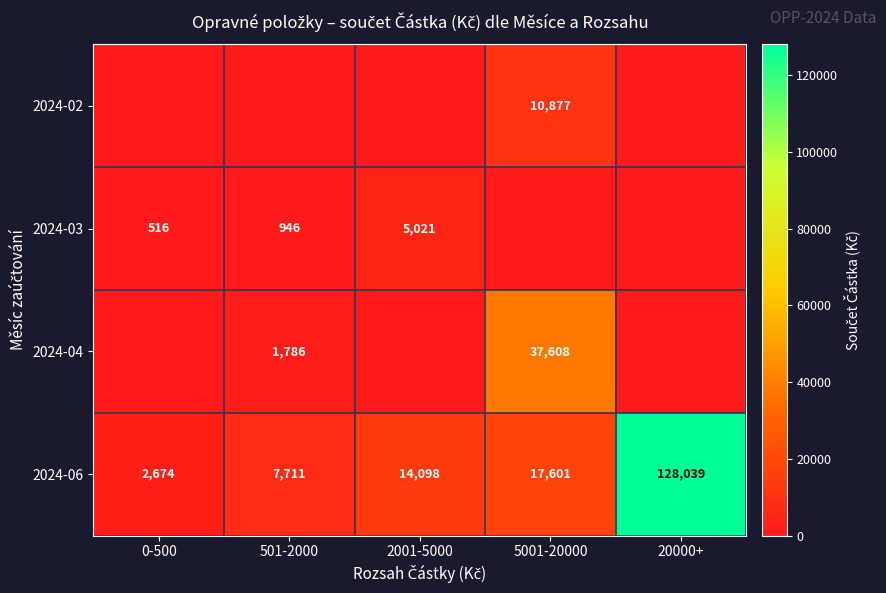

What value does the 2024-06 series have at 0-500, to the nearest 100?

2700